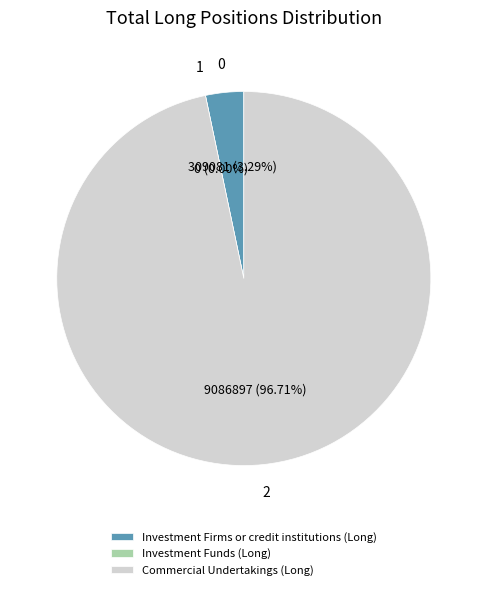

Does any single category account for the majority?

Yes